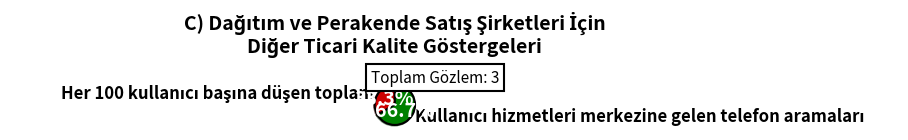

What percentage is the Her 100 kullanıcı başına düşen toplam slice, to the nearest percent?

33%